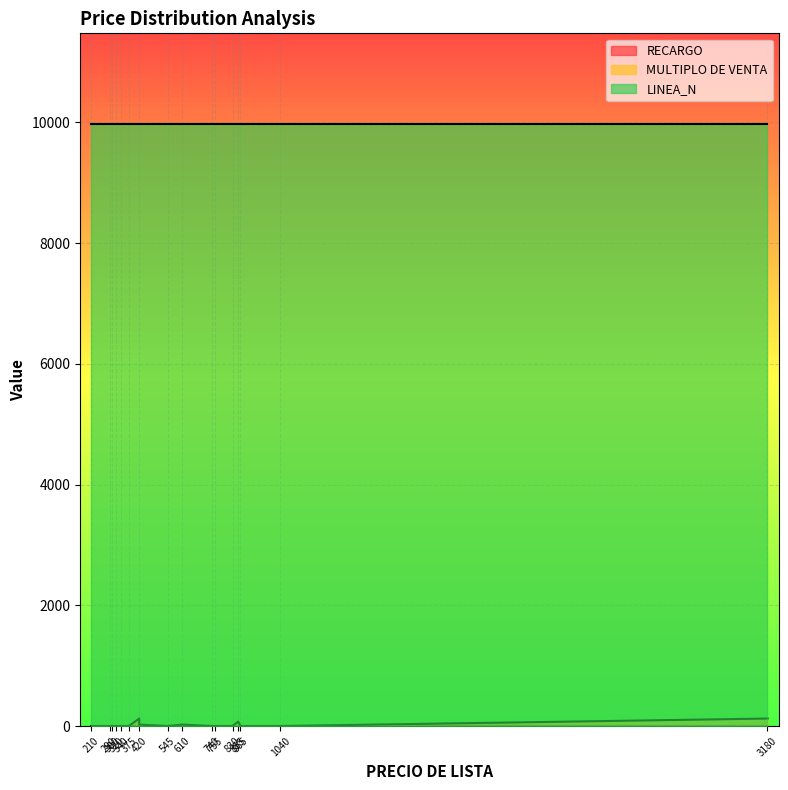

True or false: MULTIPLO DE VENTA and RECARGO cross at least once.

True